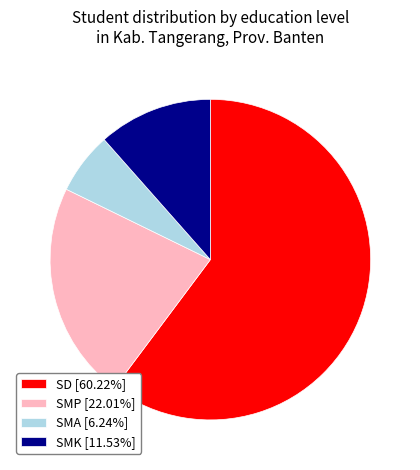

What is the largest slice in the pie chart?

SD